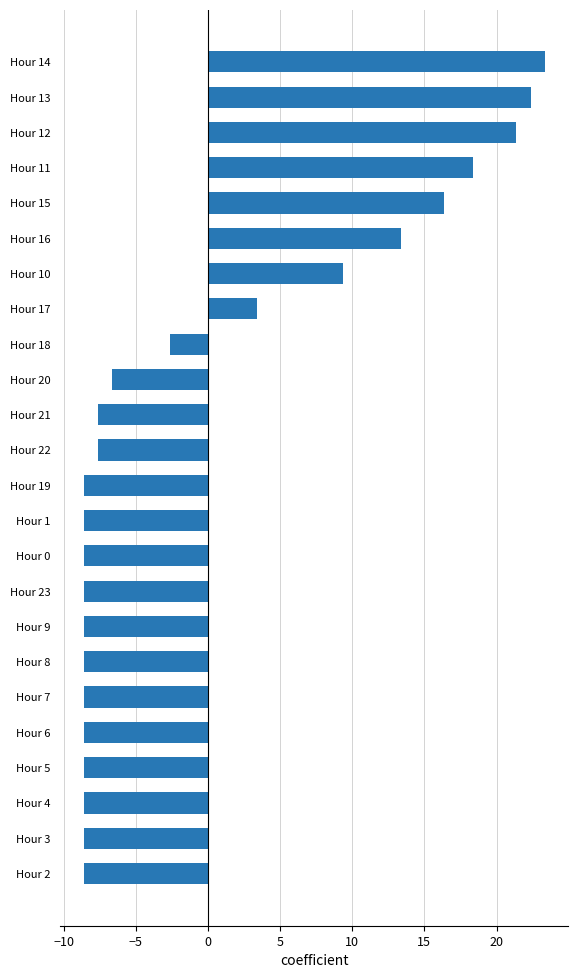

How many data points are less than -7?

14